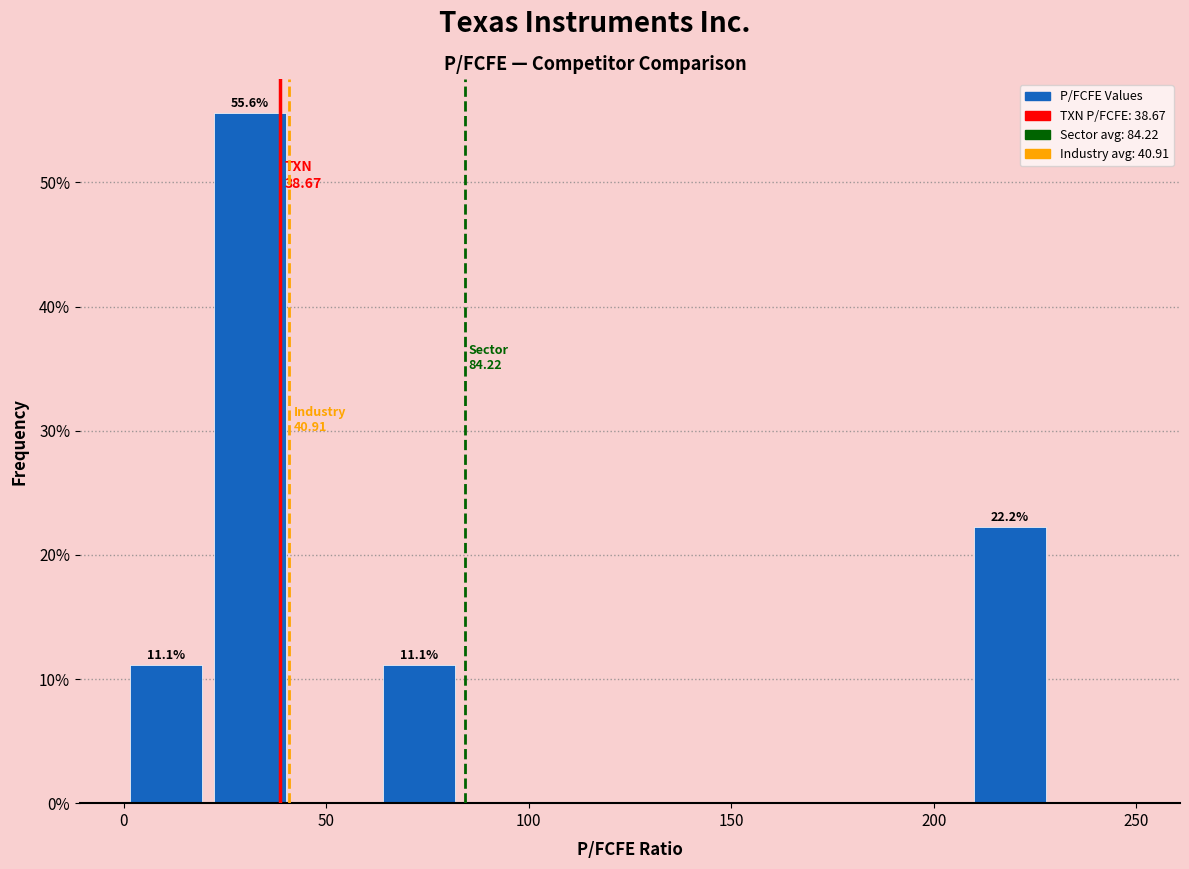

Over which range of the x-axis is the bar tallest?

20 to 40